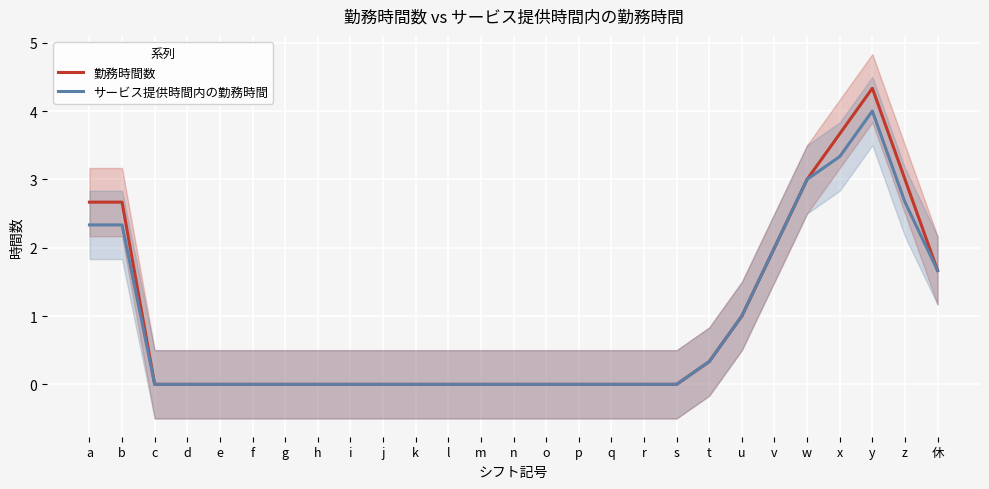

What is the label of the 12th point from the right?

p